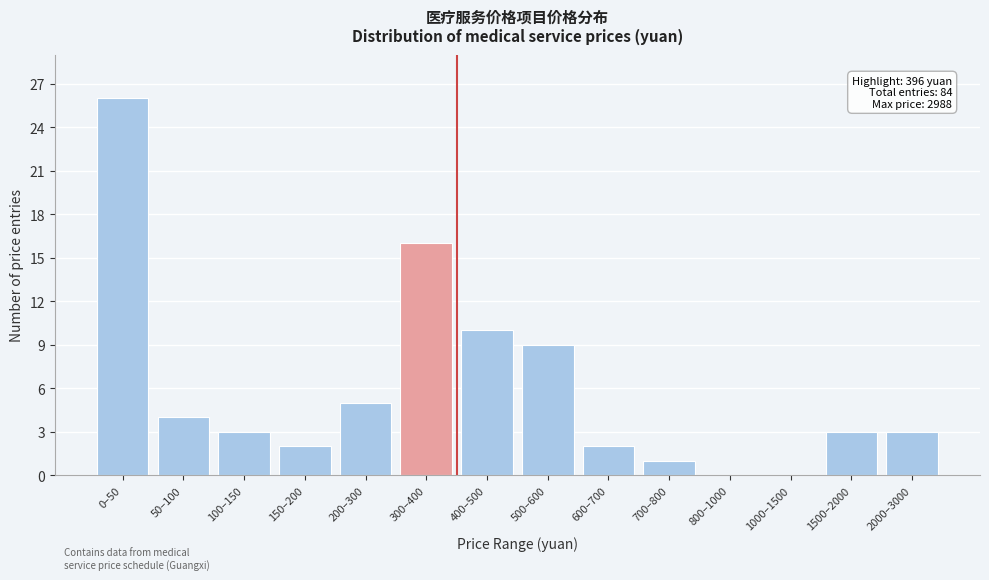

Reading left to right, list all the values displayed in this chart.

0–50=26	50–100=4	100–150=3	150–200=2	200–300=5	300–400=16	400–500=10	500–600=9	600–700=2	700–800=1	800–1000=0	1000–1500=0	1500–2000=3	2000–3000=3